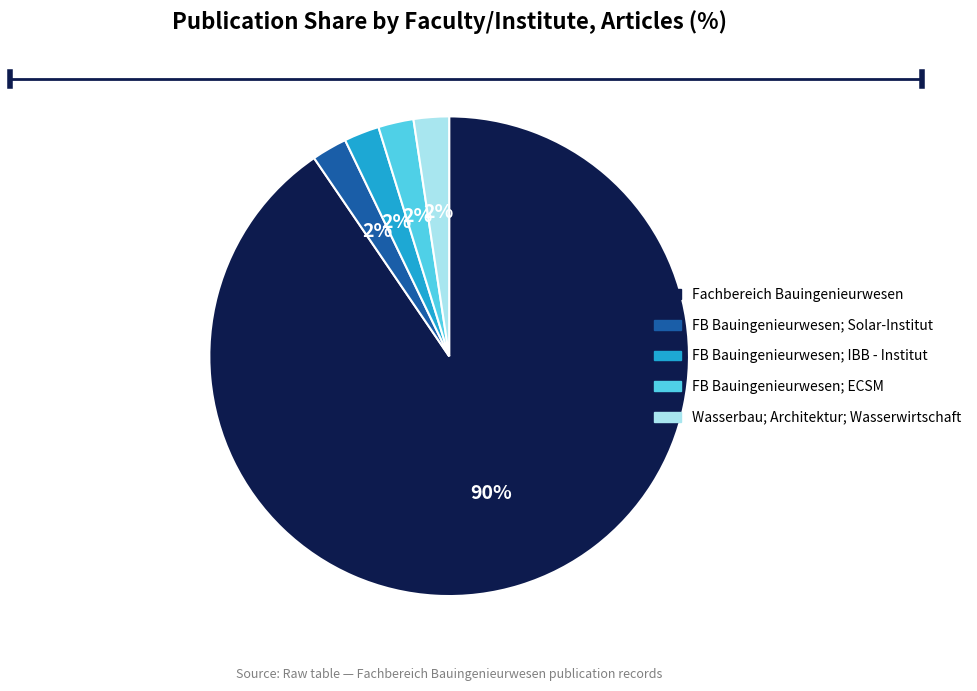

Approximately how many times larger is the value at FB Bauingenieurwesen; IBB - Institut compared to Wasserbau; Architektur; Wasserwirtschaft?

1.0